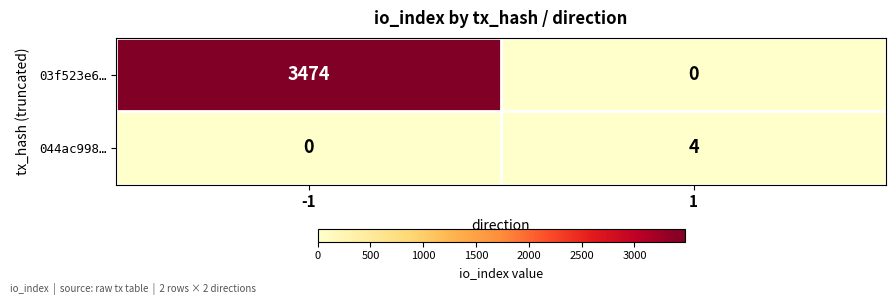

What is the sum of all 03f523e6… values?

3474